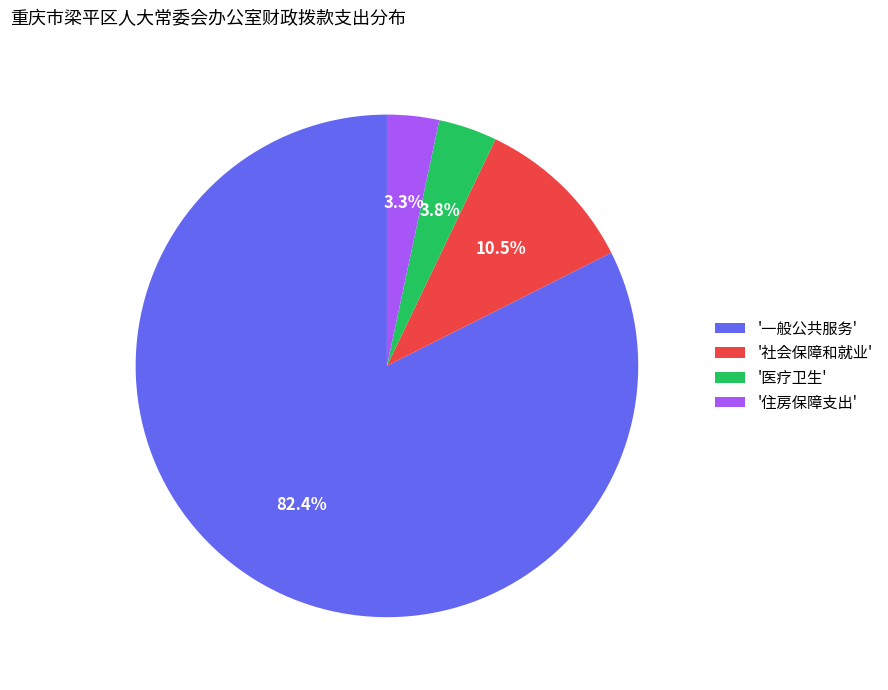

Is there a majority slice in this chart?

Yes